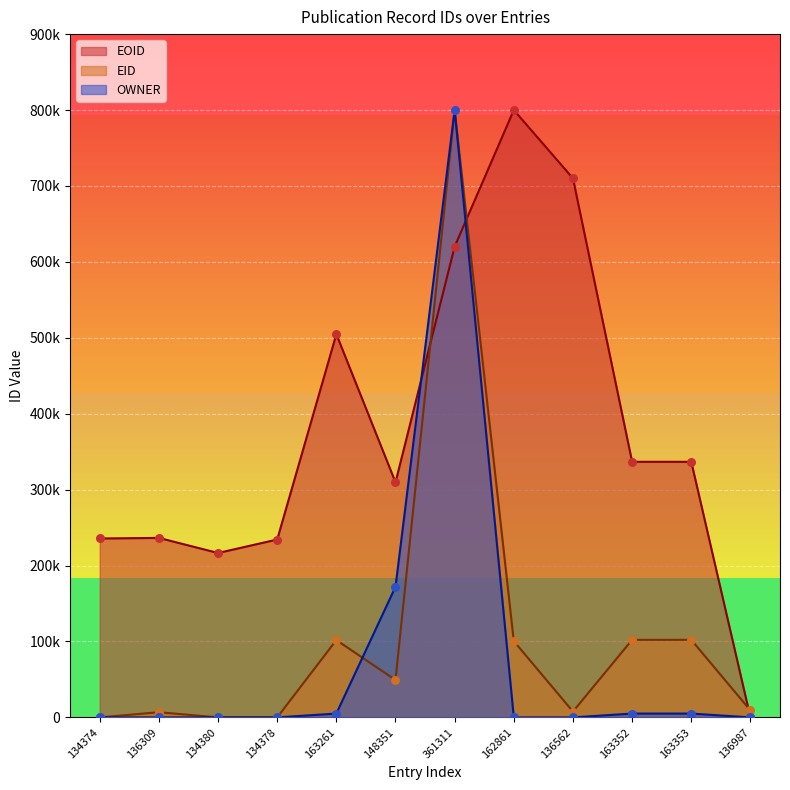

Is the value of EOID at 163261 greater than the value of EID at 134374?

Yes